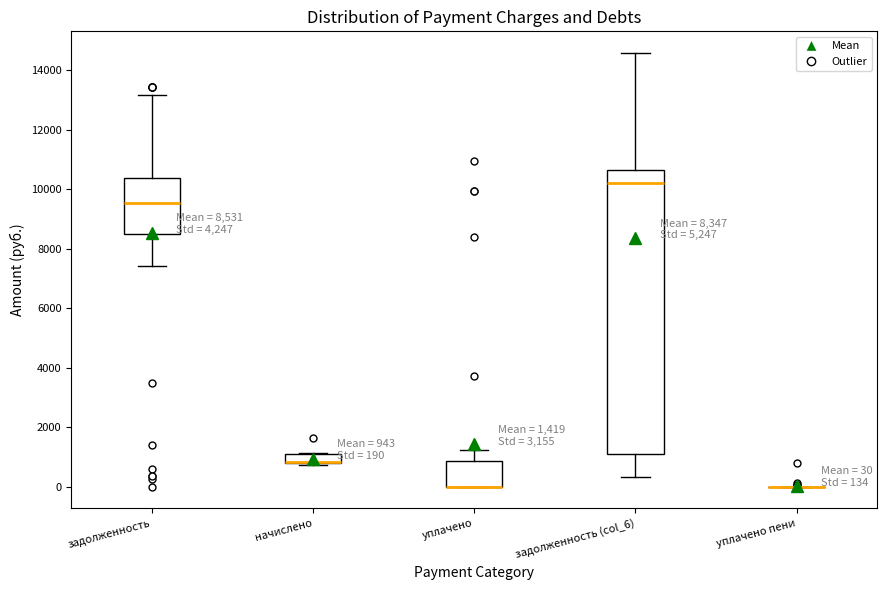

Which box is the tallest, from its lower edge to its upper edge?

задолженность (col_6)